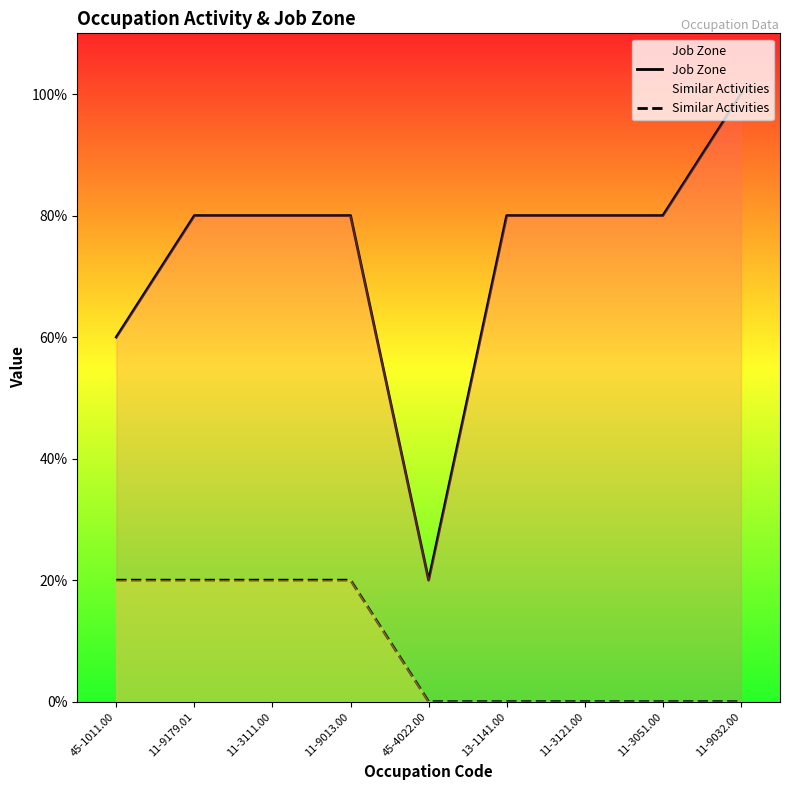

What is the sum of all Job Zone values?

33